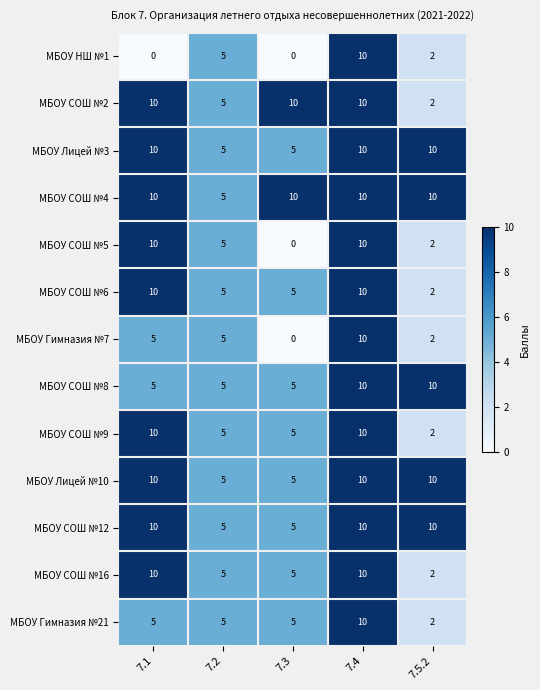

What is the average value of the МБОУ СОШ №16 series?

6